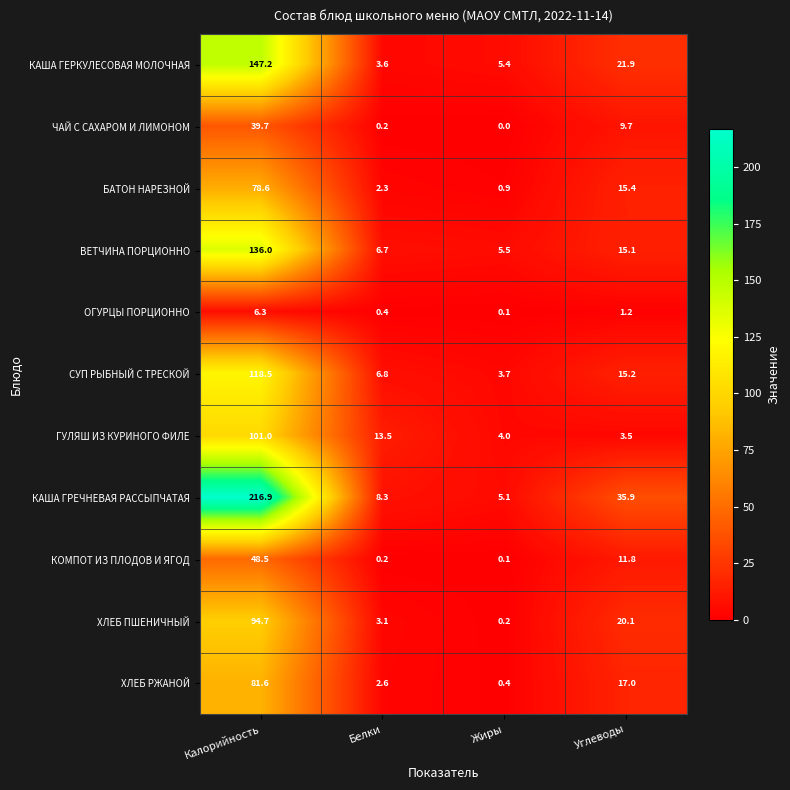

What is the difference between the second highest and minimum values in the ВЕТЧИНА ПОРЦИОННО series?

9.6